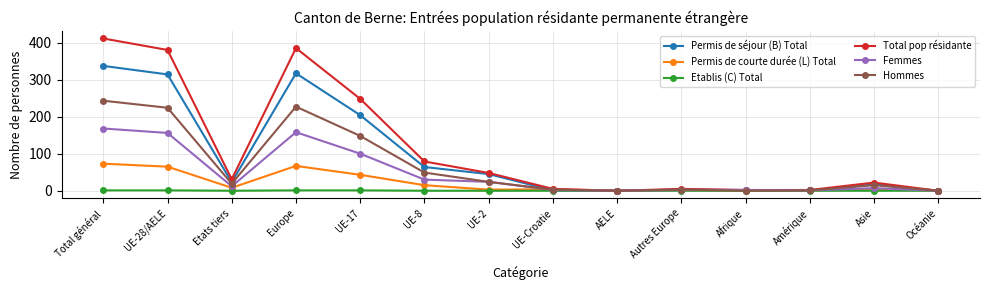

What are all the series names shown in the legend?

Permis de séjour (B) Total, Permis de courte durée (L) Total, Etablis (C) Total, Total pop résidante, Femmes, Hommes